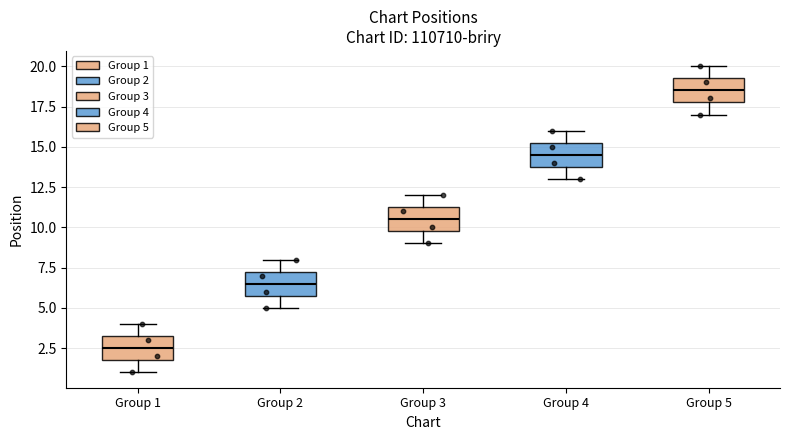

Reading left to right, transcribe this box plot: for each box, give where its median line is, the range the box spans, and where its two whiskers end, as read against the y-axis. The values are not printed on the chart, so give them approximately, as read against the axis.

Group 1: median 2.5, box 2.0 to 3.5, whiskers 1.0 to 4.0
Group 2: median 6.5, box 6.0 to 7.5, whiskers 5.0 to 8.0
Group 3: median 10.5, box 10.0 to 11.5, whiskers 9.0 to 12.0
Group 4: median 14.5, box 14.0 to 15.5, whiskers 13.0 to 16.0
Group 5: median 18.5, box 18.0 to 19.5, whiskers 17.0 to 20.0